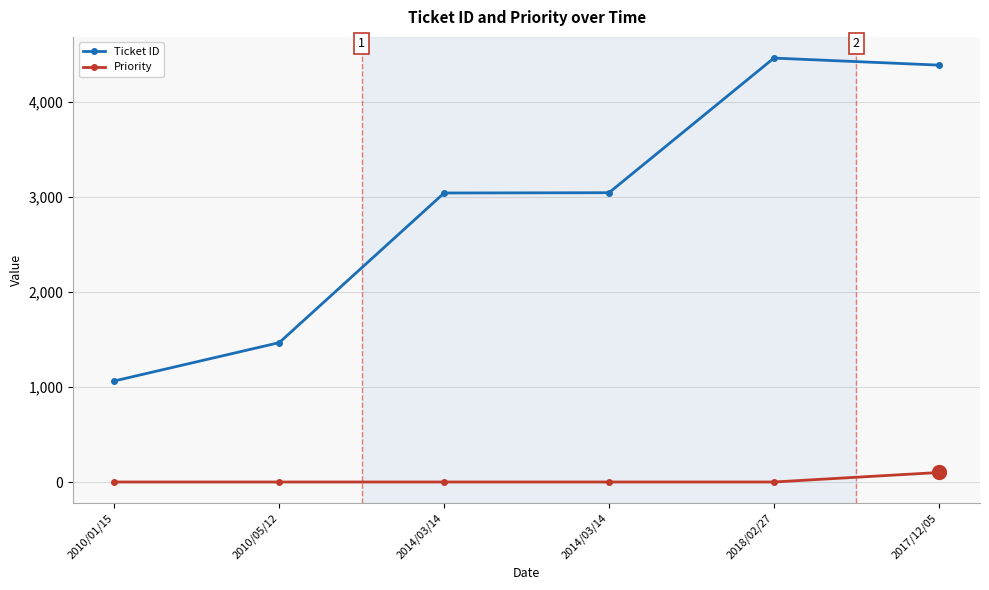

How many data points does each series have?

6